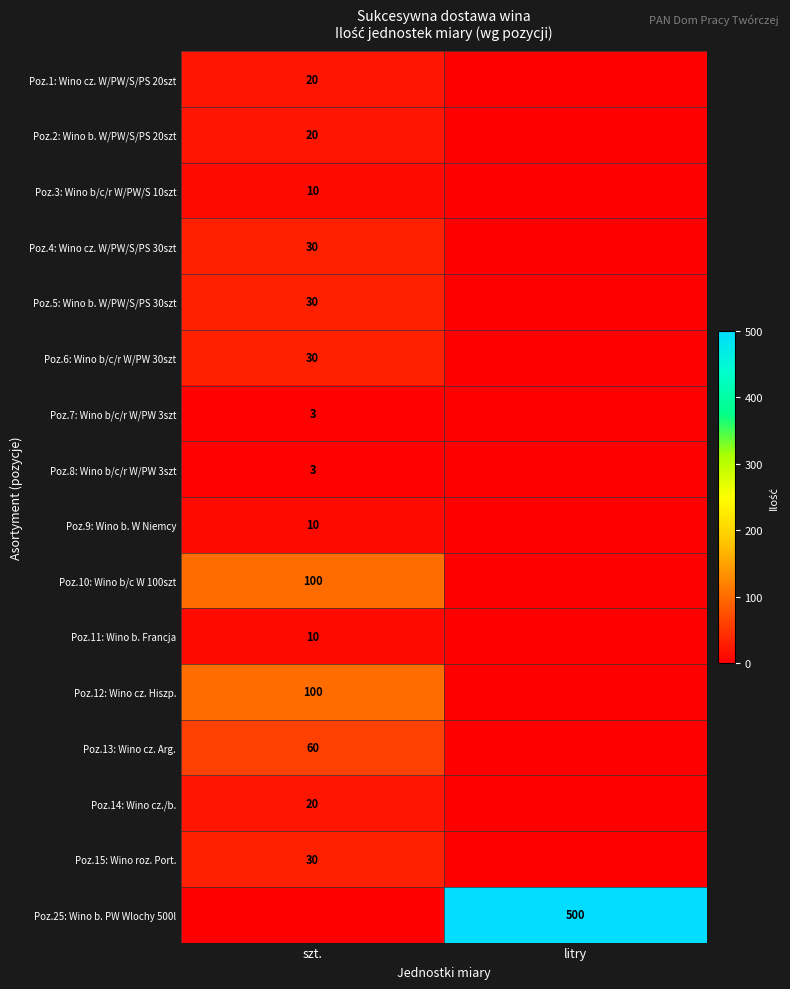

True or false: Poz.9: Wino b. W Niemcy has a value of 3 at szt..

False